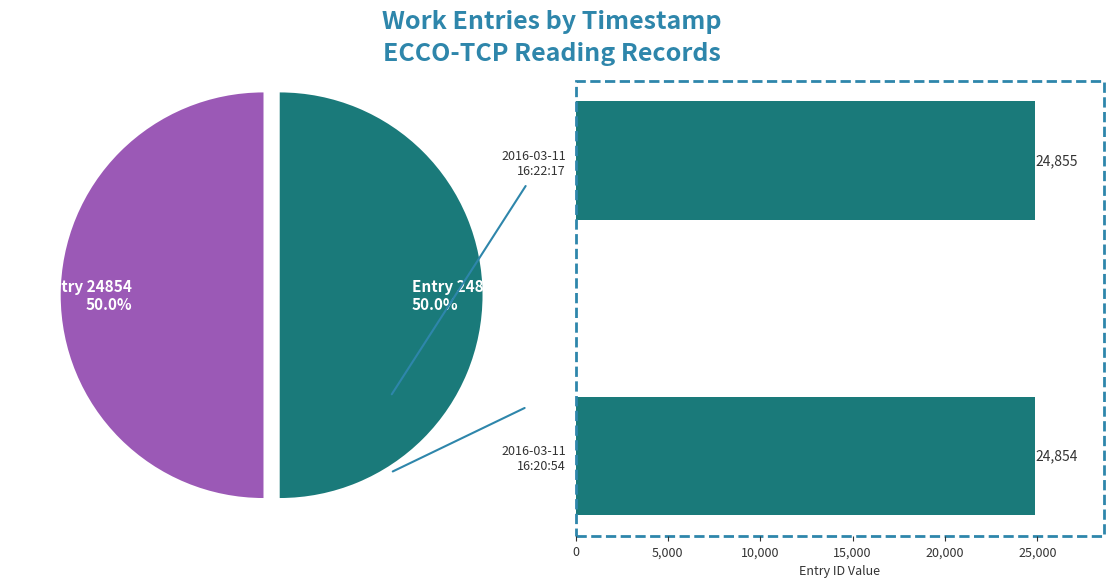

The 2016-03-11 16:22:17 slice represents 50% of the pie. True or false?

True